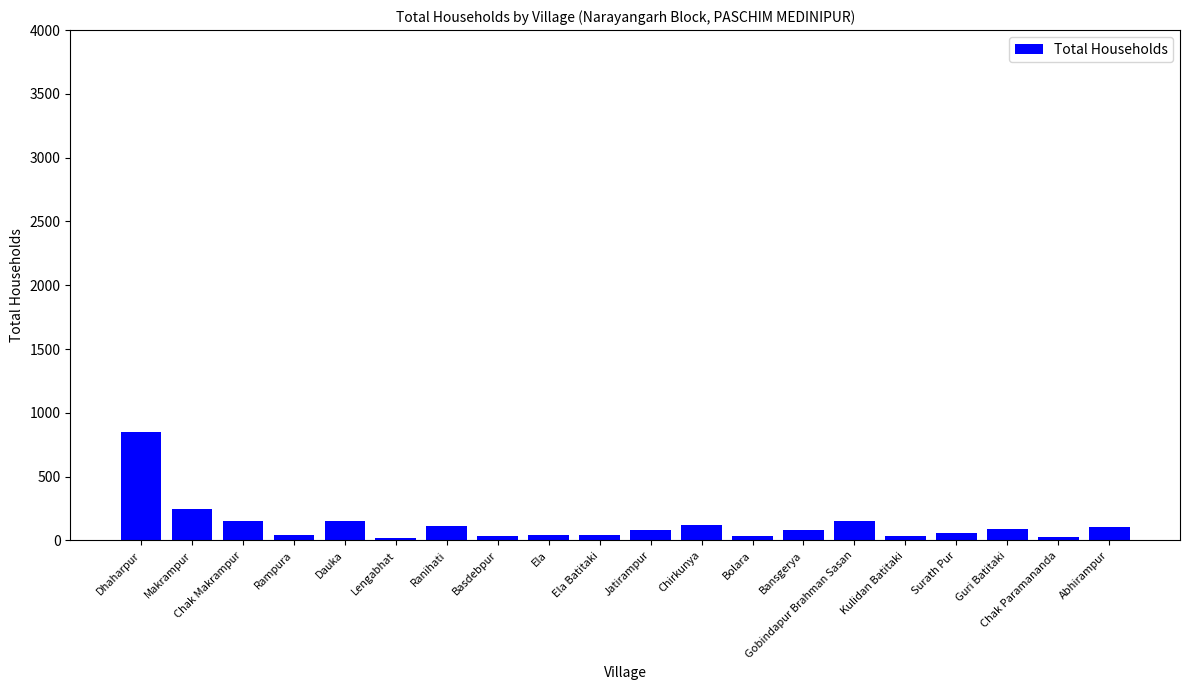

Where is the data nearest to the value 436?

Makrampur